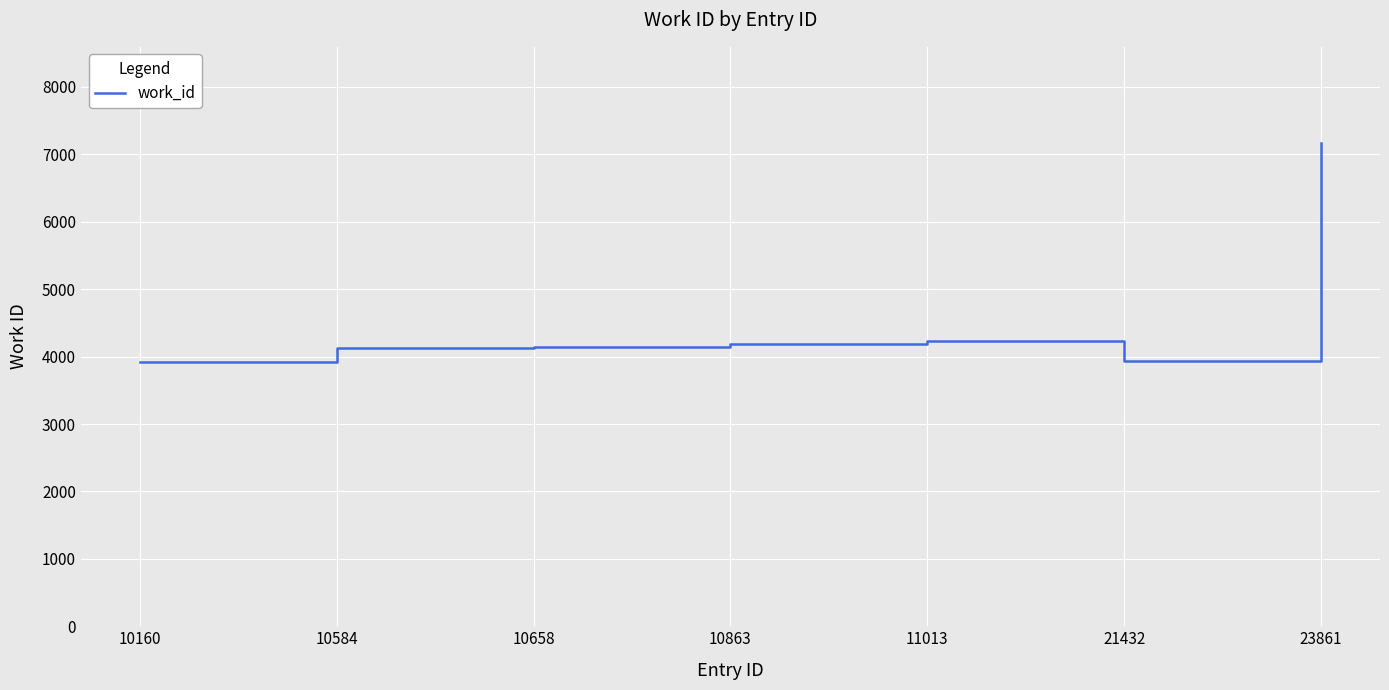

Is it true that the value at 10863 is 4190?

True